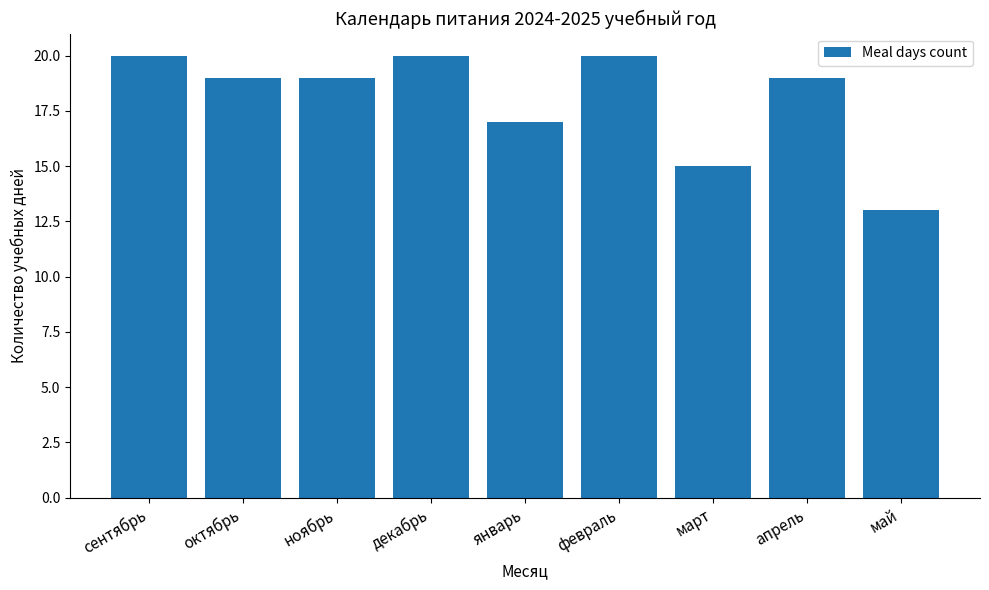

What is the label of the 8th bar from the left?

апрель